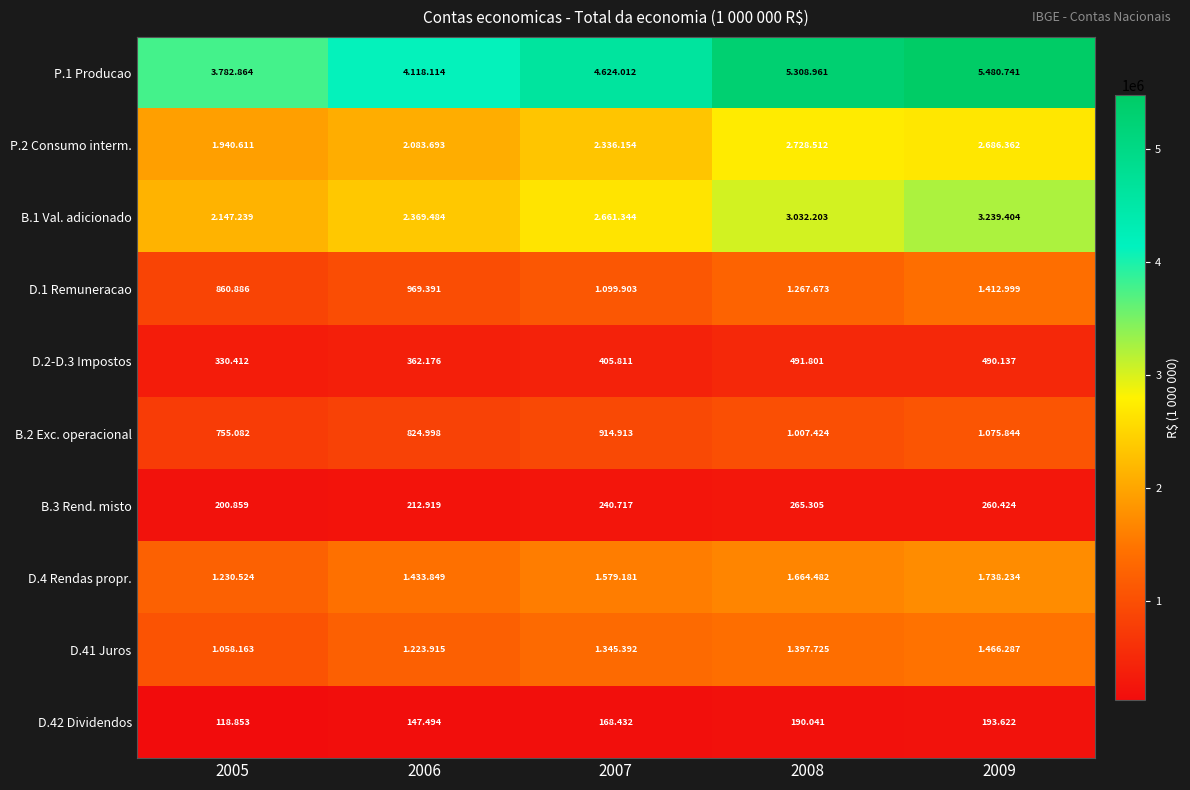

Which series changed the most between 2006 and 2007?

P.1 Producao